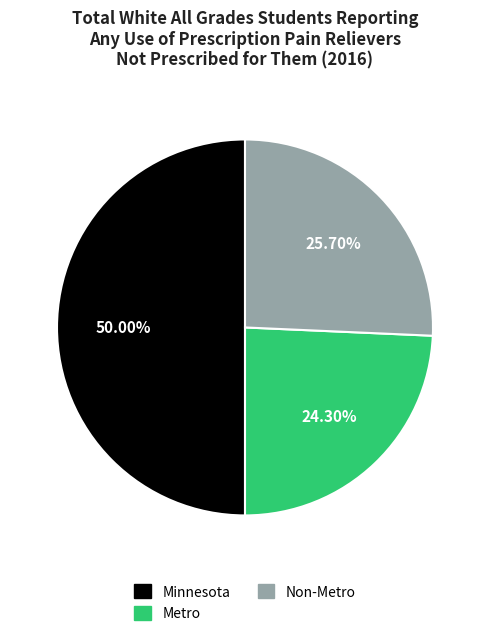

Between Metro and Non-Metro, which is larger?

Non-Metro